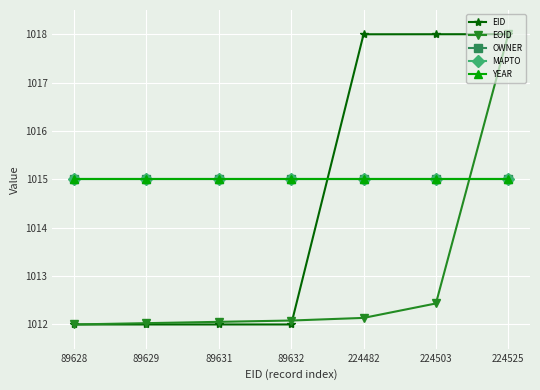

Rank the series at 224503 from lowest to highest value.

EOID, OWNER, MAPTO, YEAR, EID